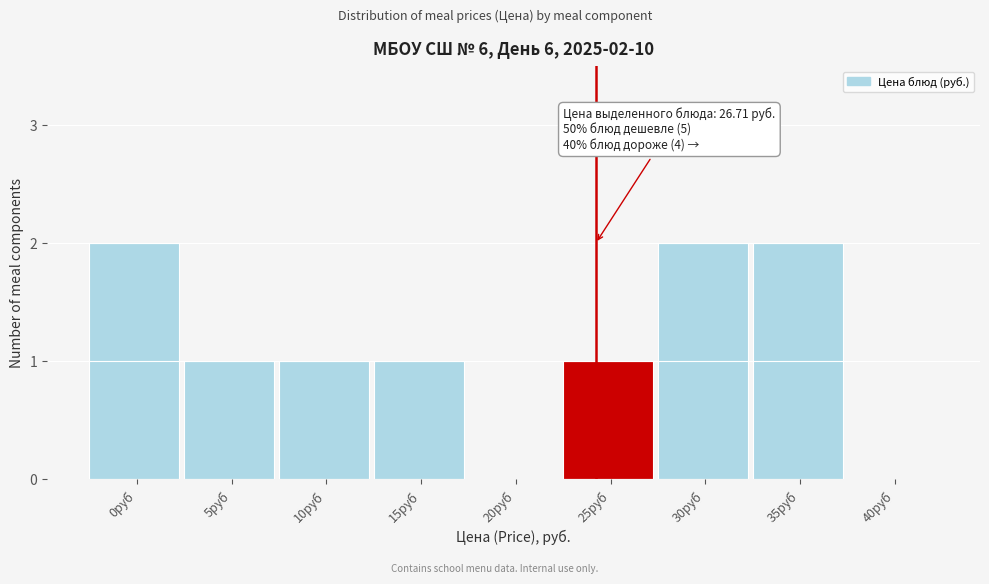

Reading left to right, what are all the values shown in this chart?

0руб=2	5руб=1	10руб=1	15руб=1	20руб=0	25руб=1	30руб=2	35руб=2	40руб=0